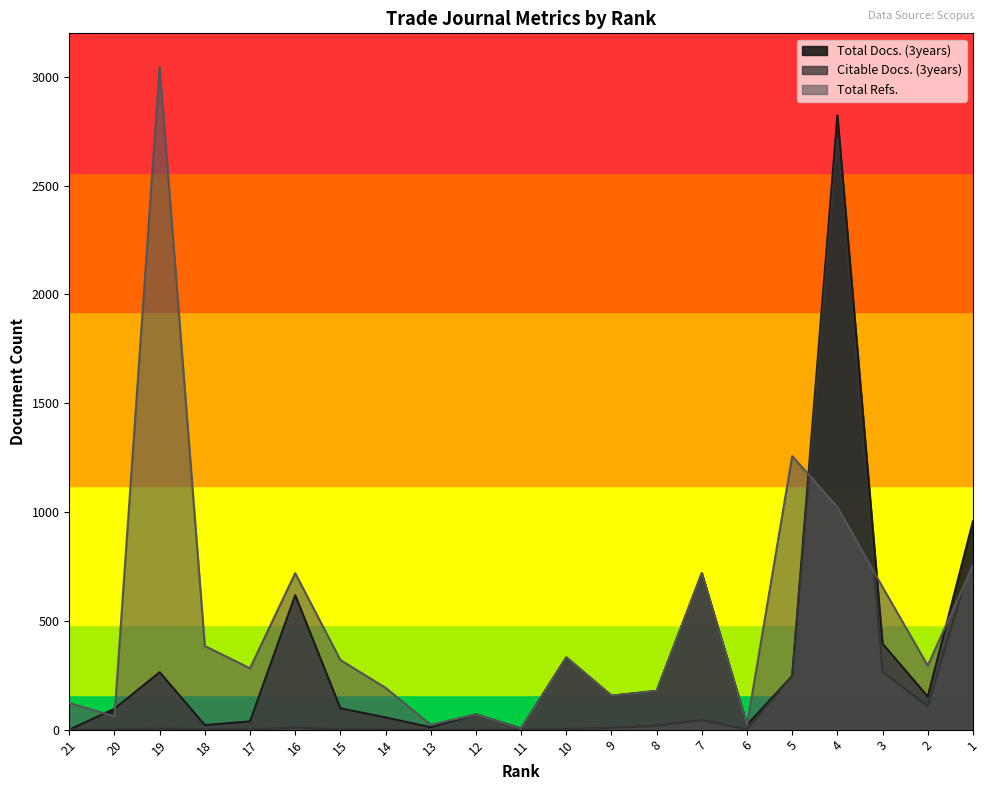

In Total Refs., how many points are higher than both neighbors (excluding endpoints)?

6